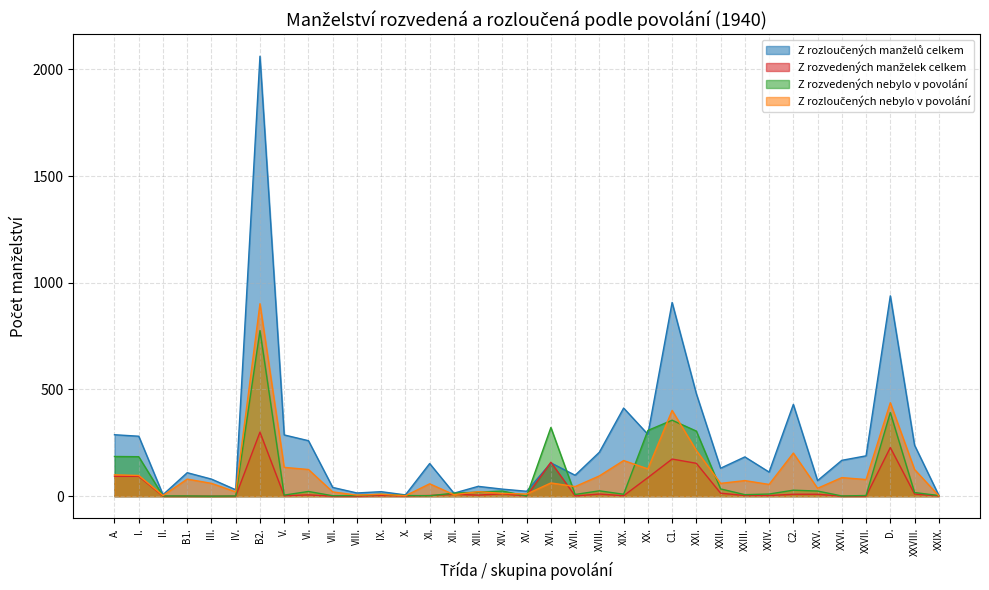

At which category is the sum across all series the highest?

B2.